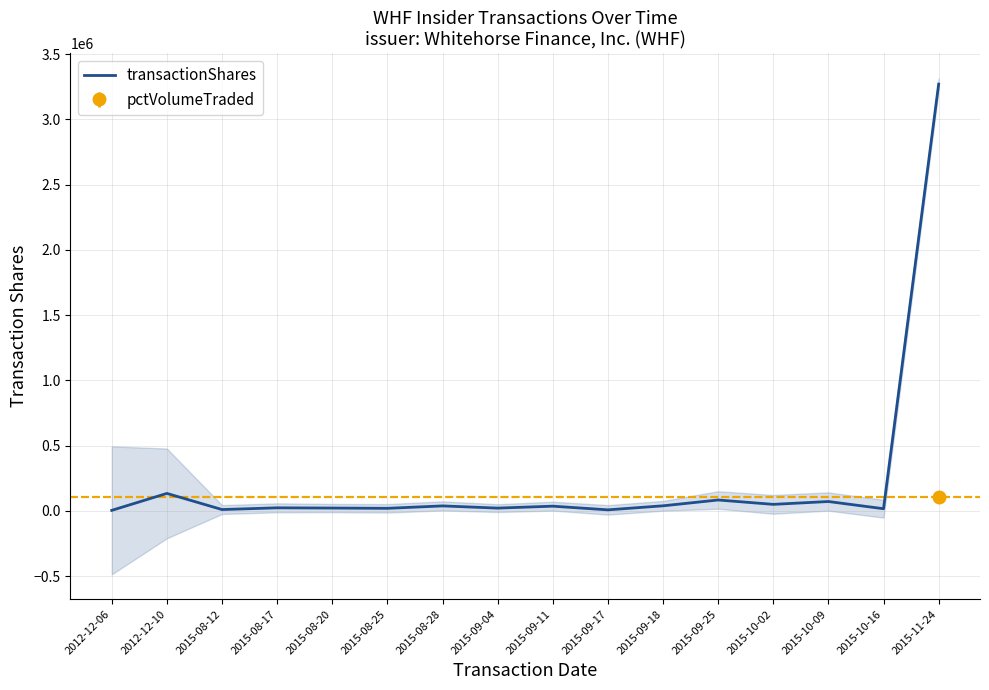

The chart shows a value of 35564 at 2015-09-11. True or false?

True